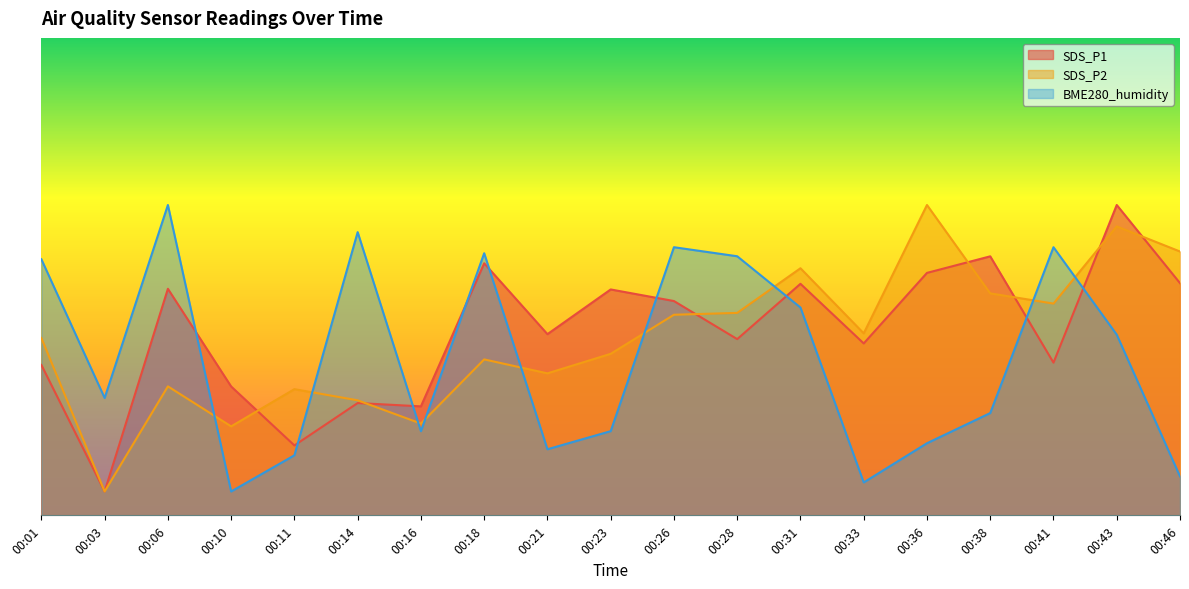

In SDS_P2, how many points are higher than both neighbors (excluding endpoints)?

6